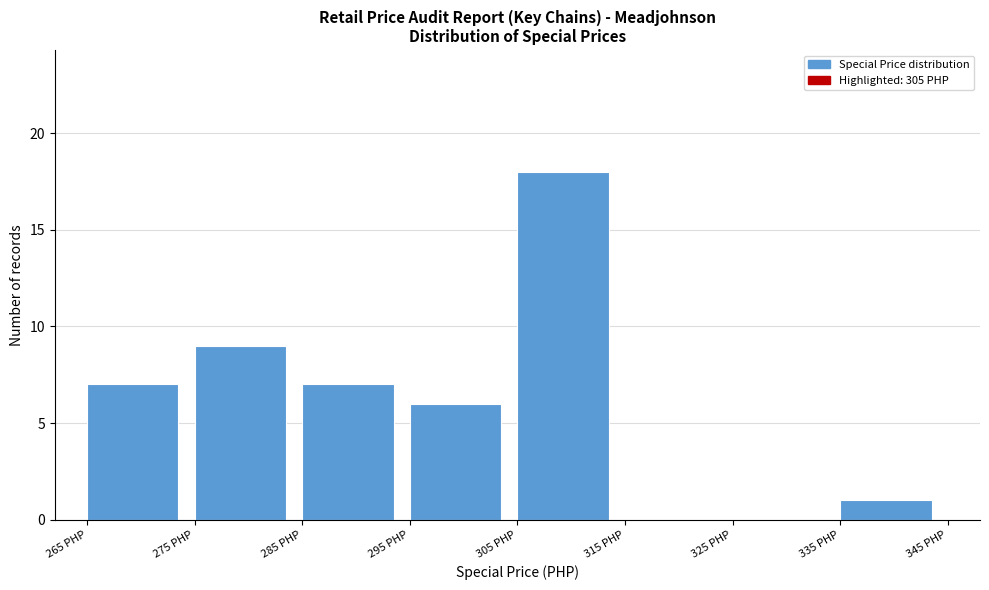

How tall is the bar that spans 305 to 315 on the x-axis? The values are not printed on the chart, so give them approximately, as read against the axis.

18